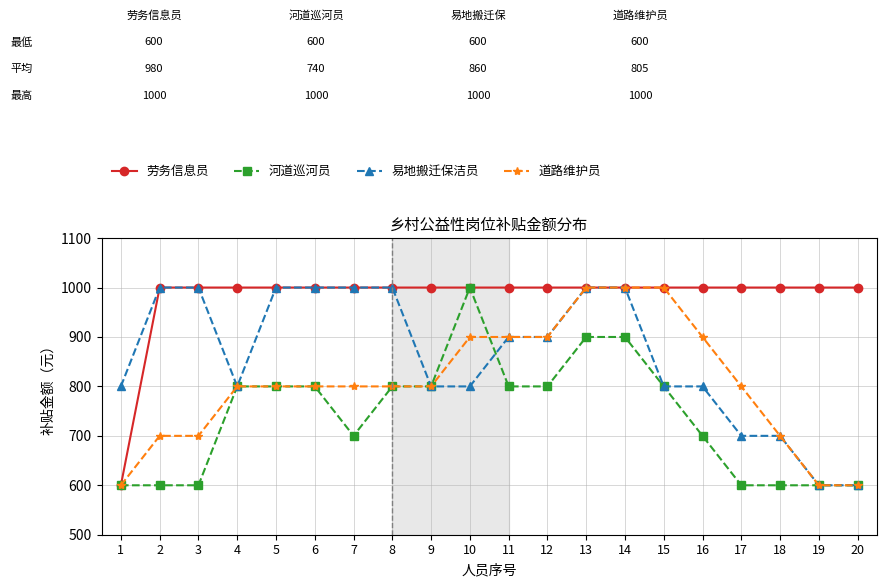

What is the minimum value shown in the chart?

600